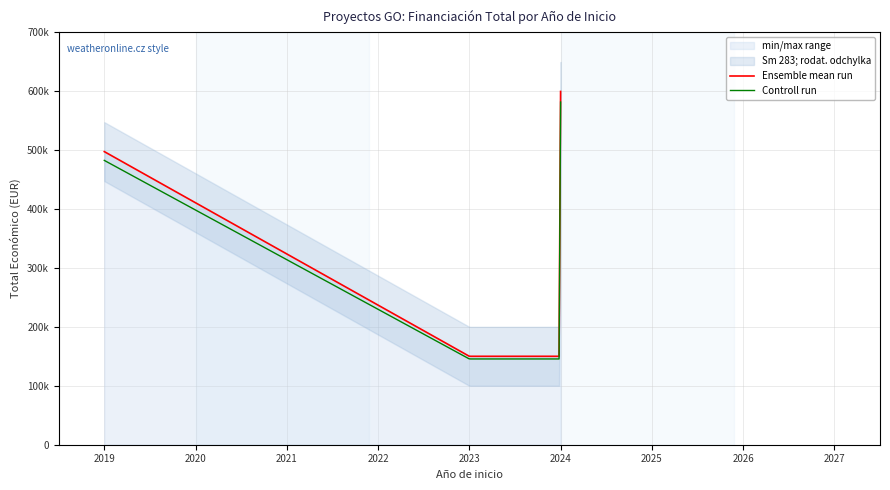

What is the minimum value shown in the chart?

150000